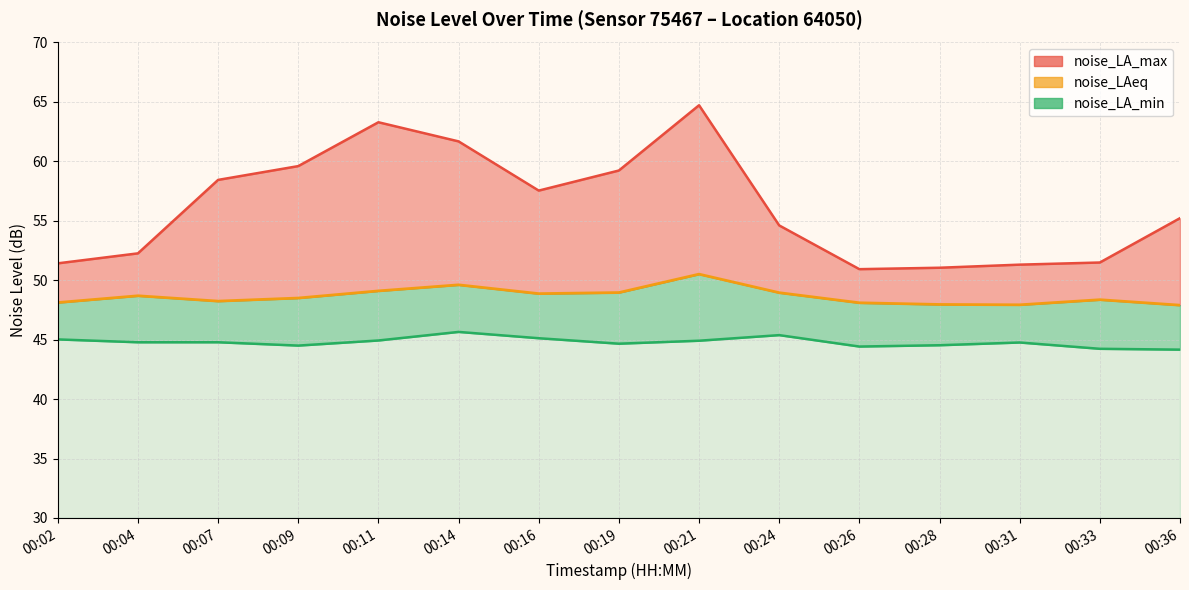

The value at 00:36 is 73.1. True or false?

False